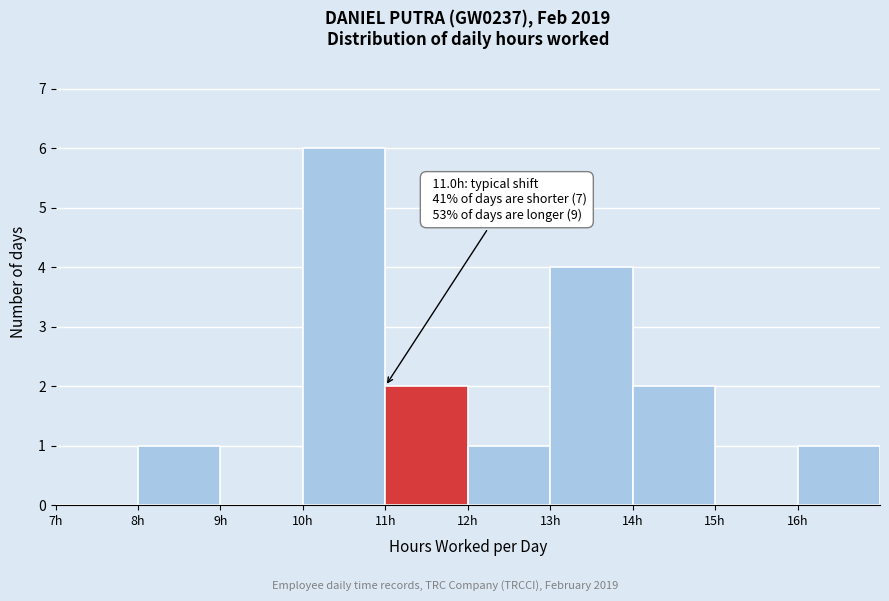

Over which range of the x-axis is the bar tallest?

10 to 11